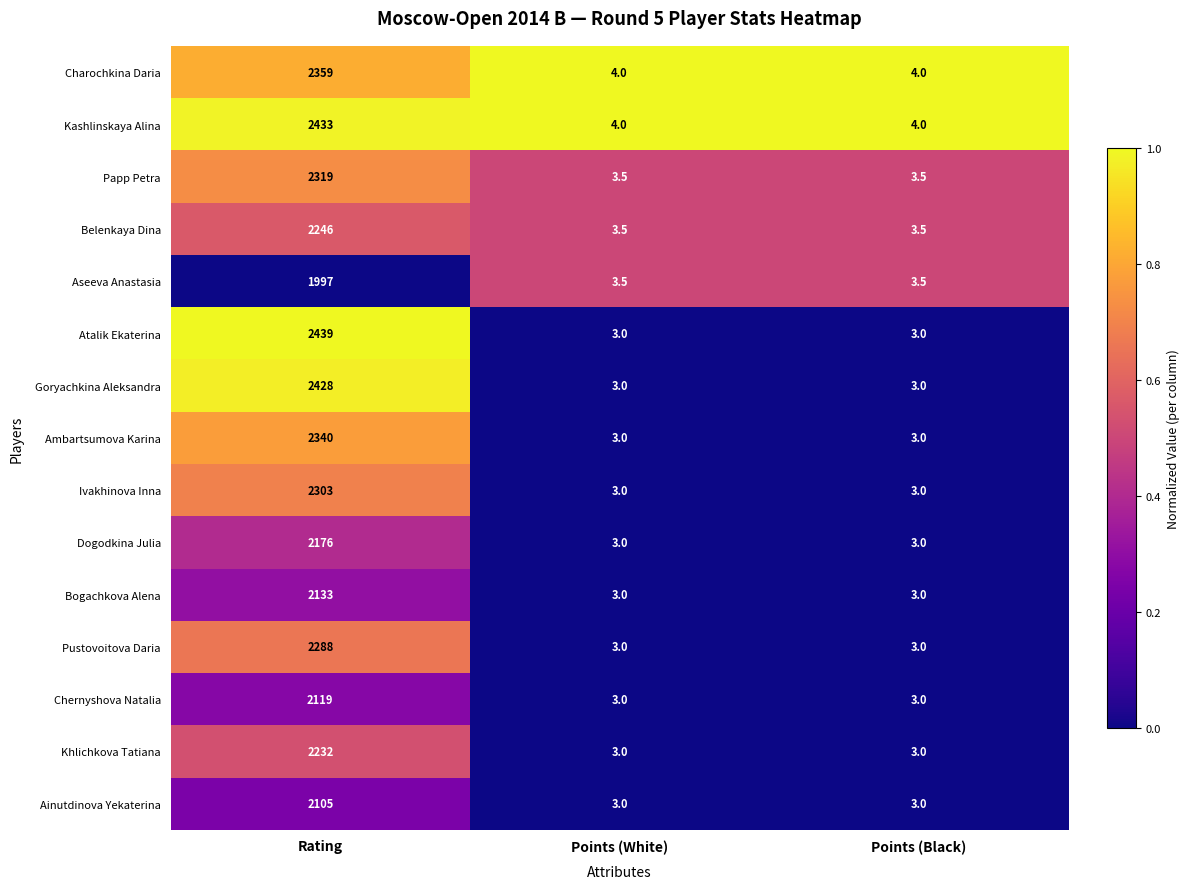

Between Rating and Points (Black), which series saw the biggest shift?

Atalik Ekaterina